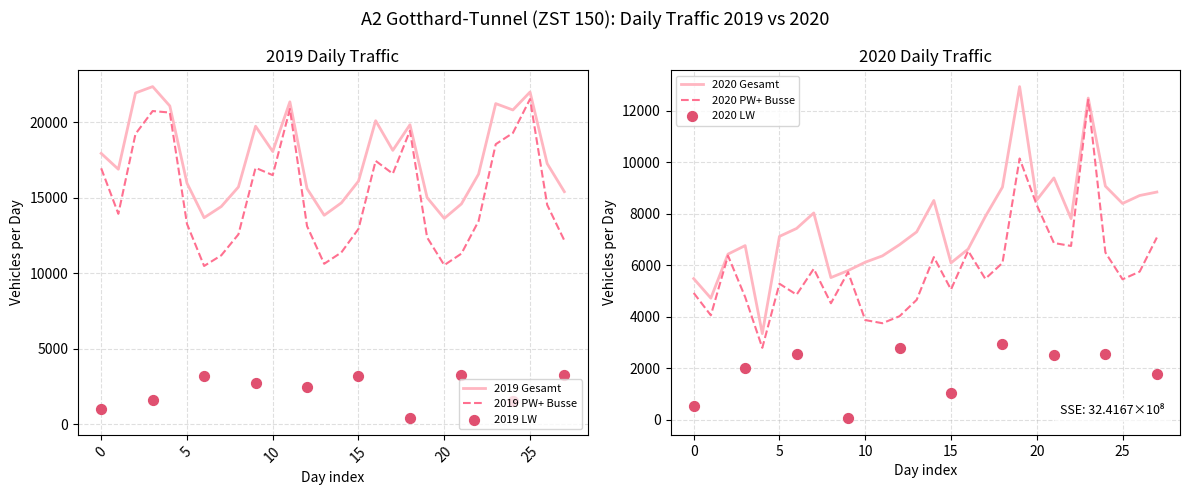

Which series contains the highest Y value?

2019 Gesamt